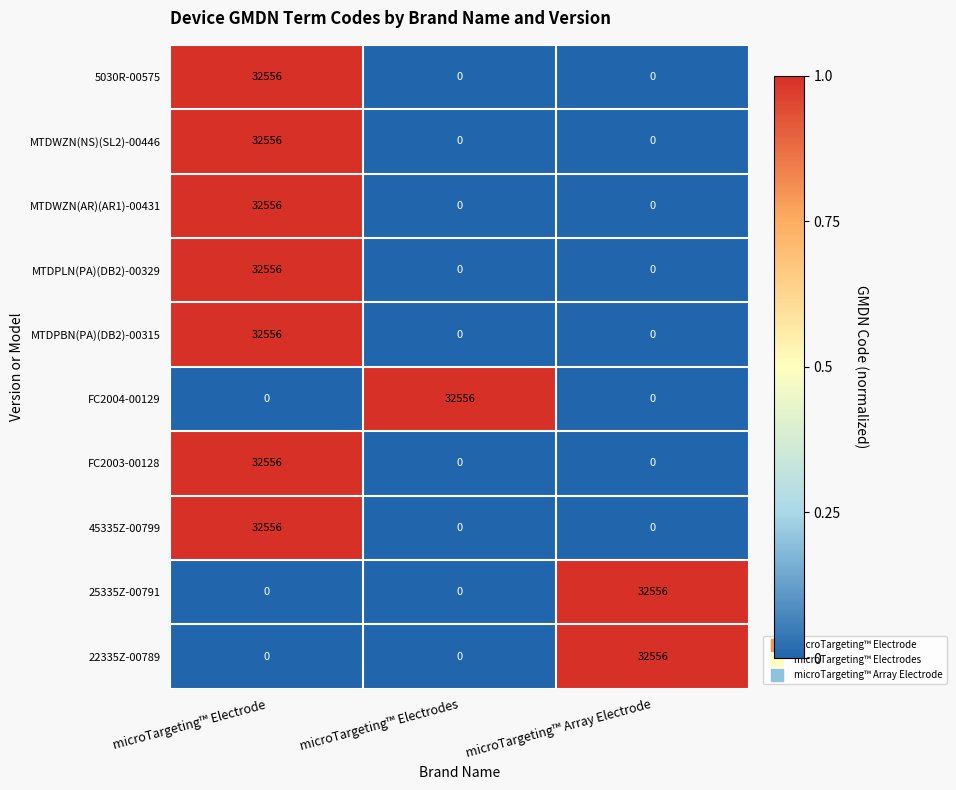

What is the total value across all series at microTargeting™ Array Electrode?

65112